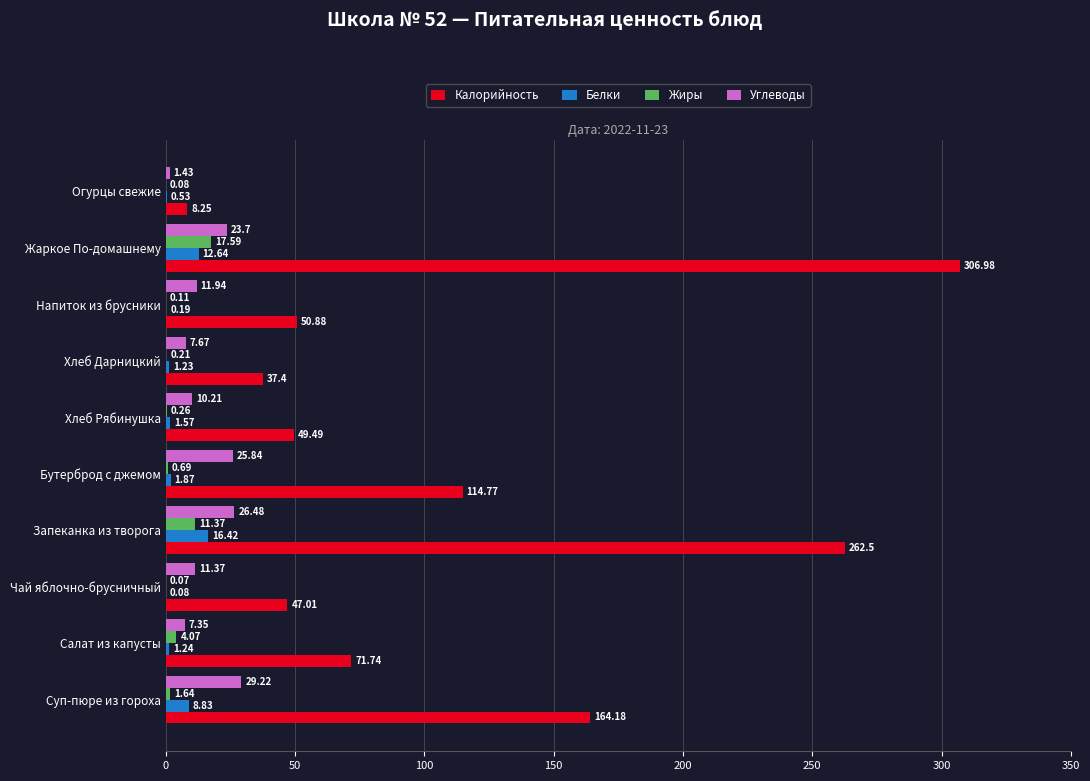

Which series has the largest total across all categories?

Калорийность